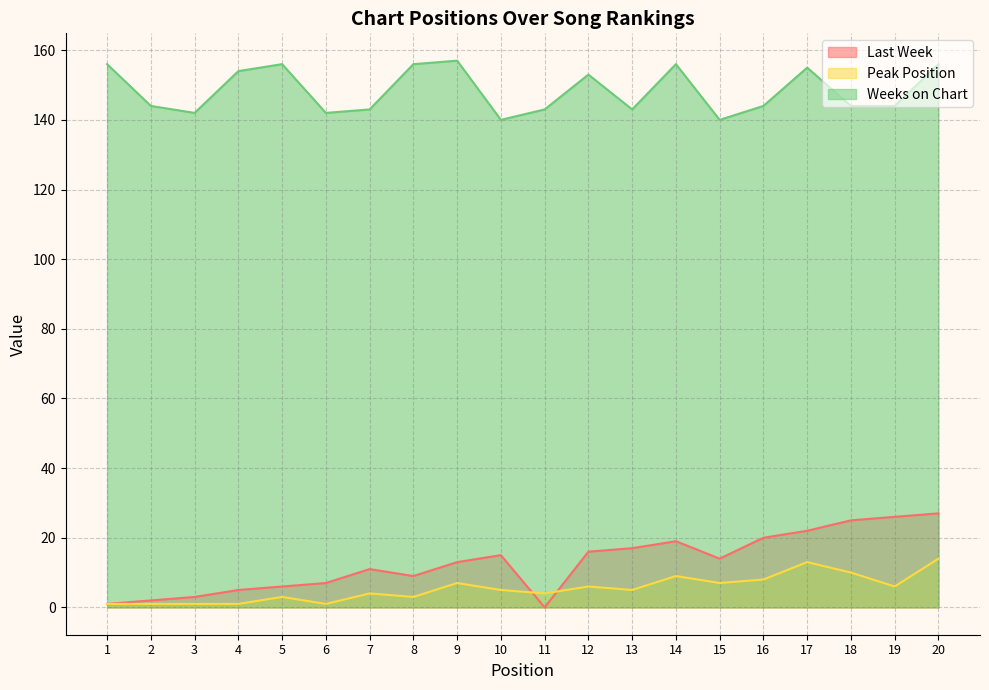

Is the value of Last Week at 2 greater than the value of Peak Position at 11?

No